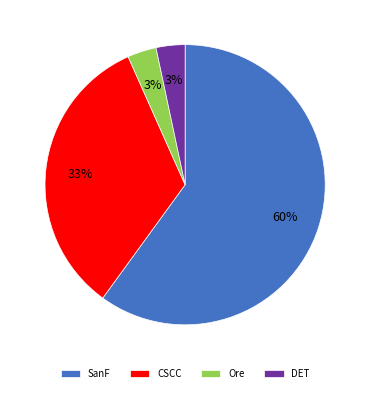

Is it true that CSCC is 44% of the pie?

False